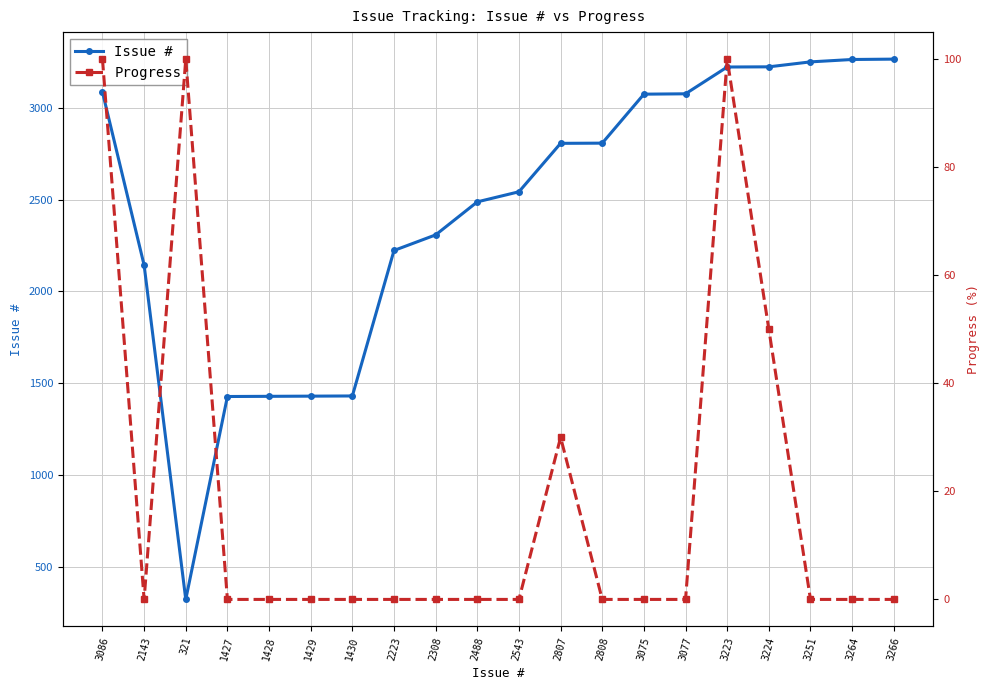

What position from the right is 2488?

11